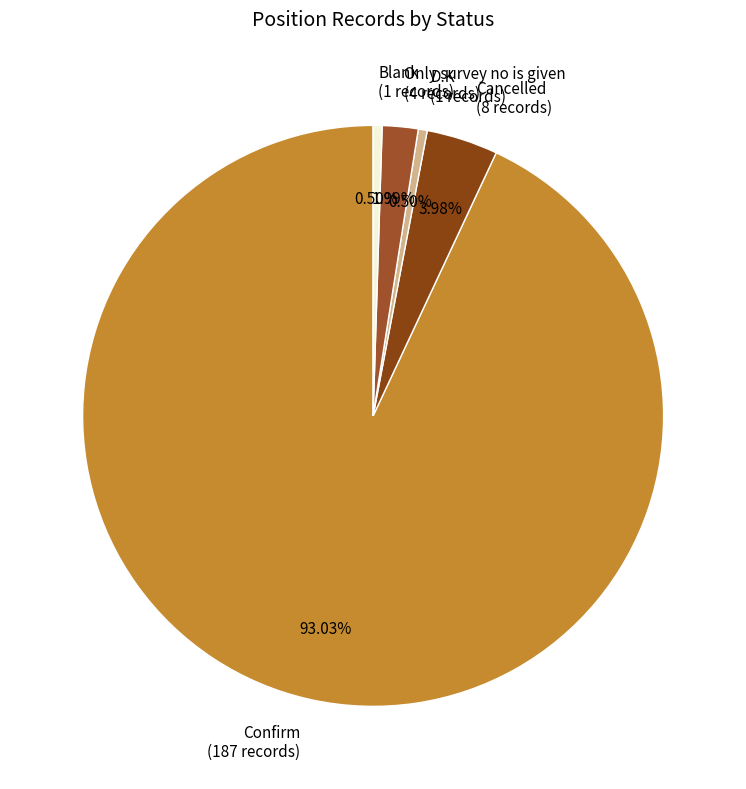

How many segments does this pie chart have?

5